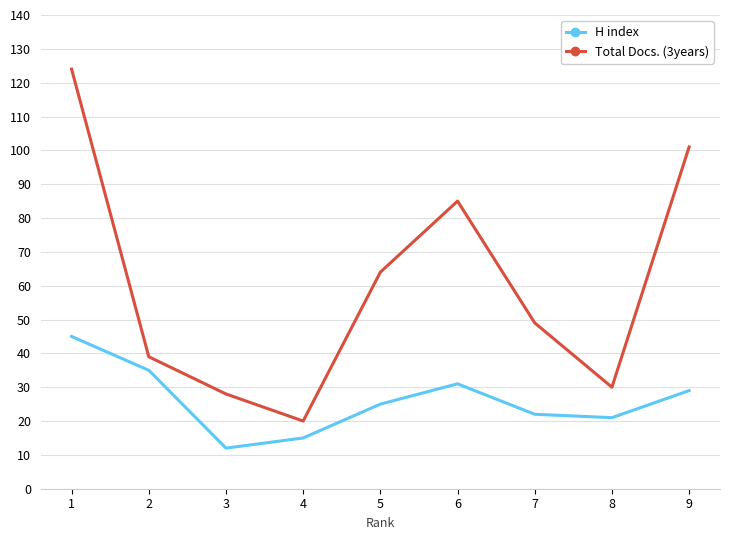

True or false: H index and Total Docs. (3years) cross at least once.

False